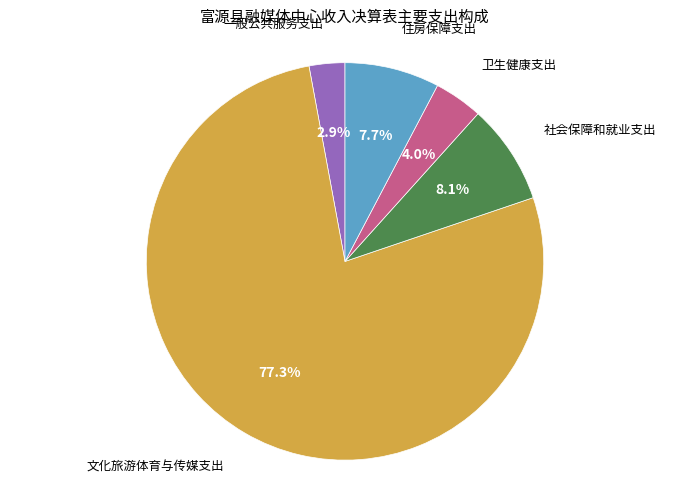

How many slices are in this pie chart?

5